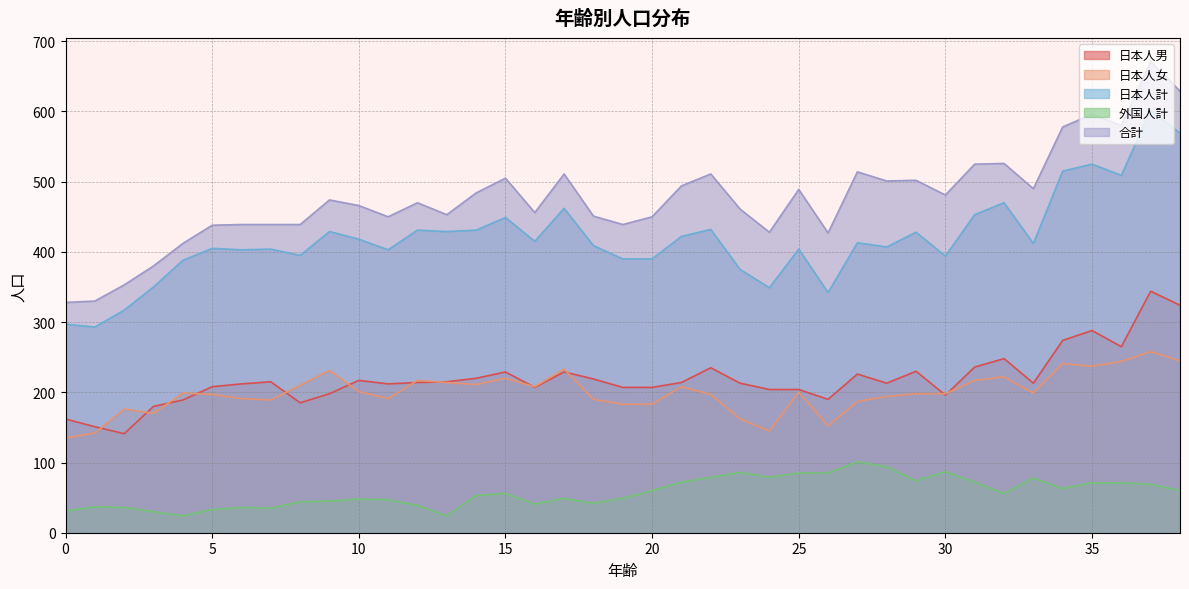

What is the minimum value for 日本人女?

135